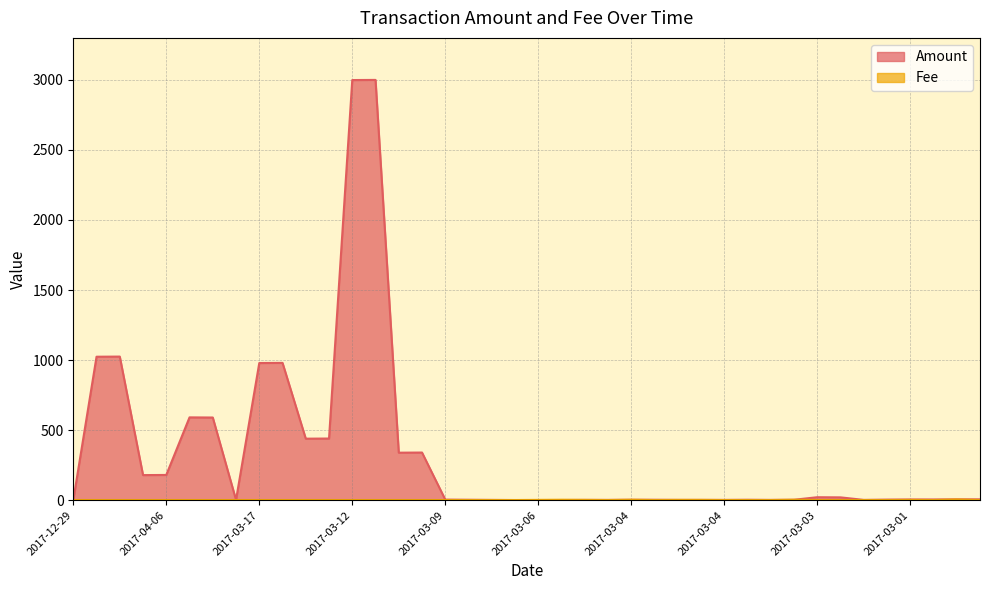

What is the difference between the maximum and minimum values in the Amount series?

3000.0